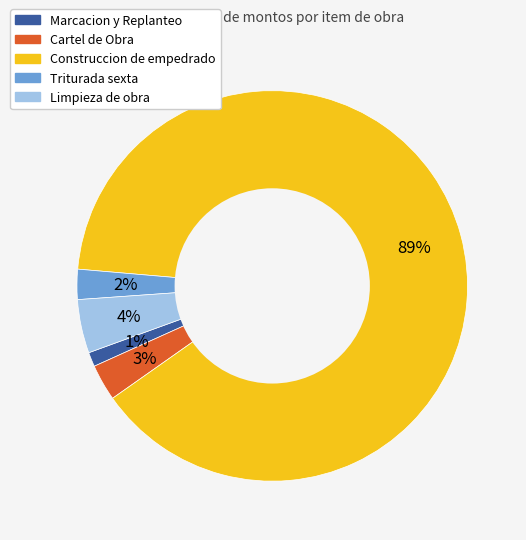

Rank the categories by value from lowest to highest.

Marcacion y Replanteo, Triturada sexta, Cartel de Obra, Limpieza de obra, Construccion de empedrado